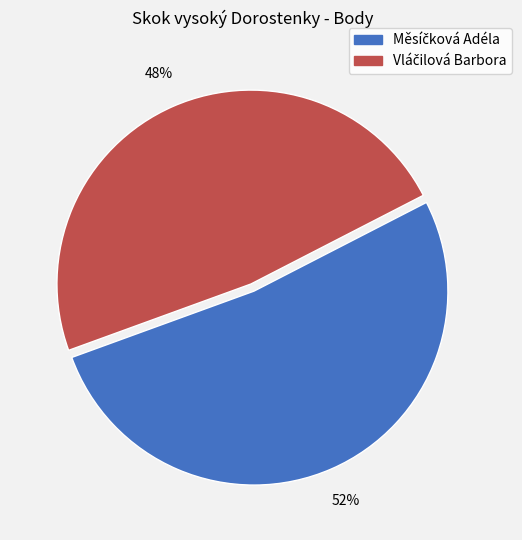

To the nearest percent, what is the average slice percentage?

50%